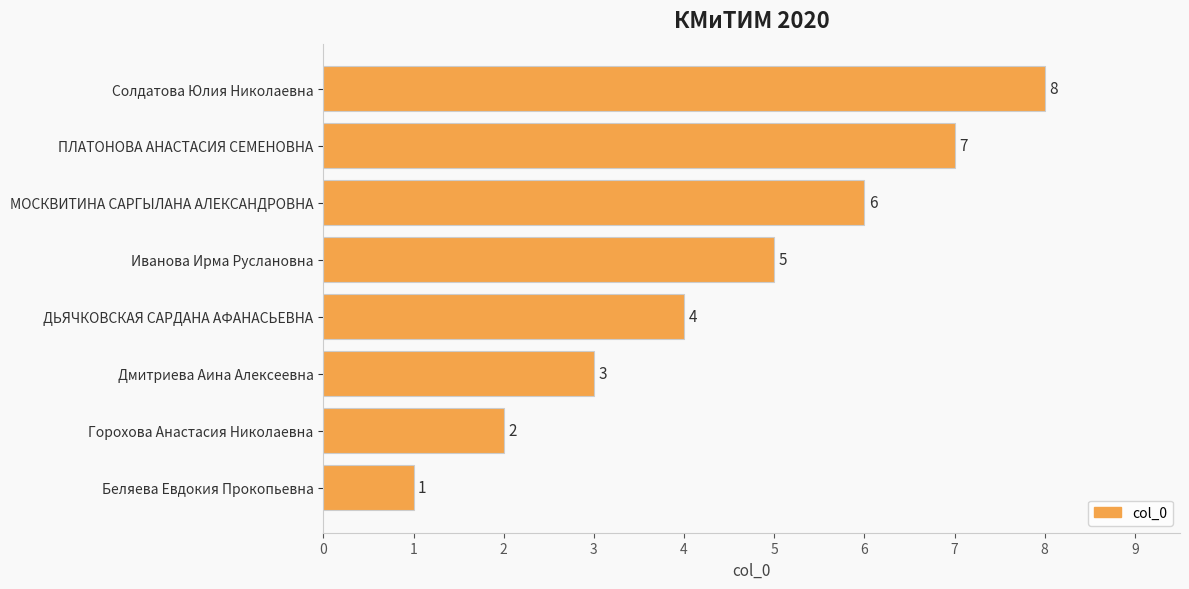

Between Дмитриева Аина Алексеевна and ПЛАТОНОВА АНАСТАСИЯ СЕМЕНОВНА, which is larger?

ПЛАТОНОВА АНАСТАСИЯ СЕМЕНОВНА